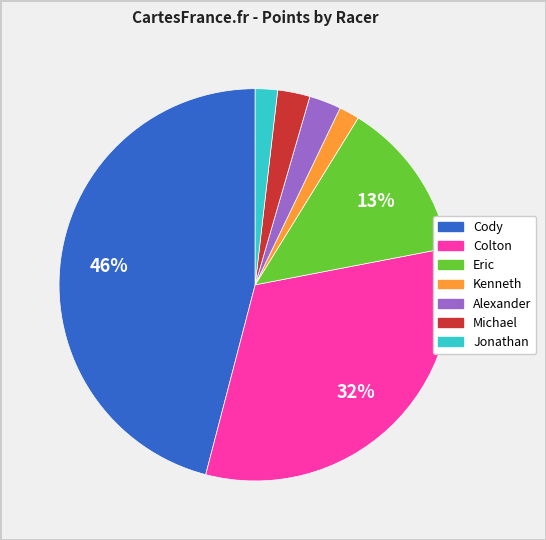

Which has a higher value, Eric or Alexander?

Eric